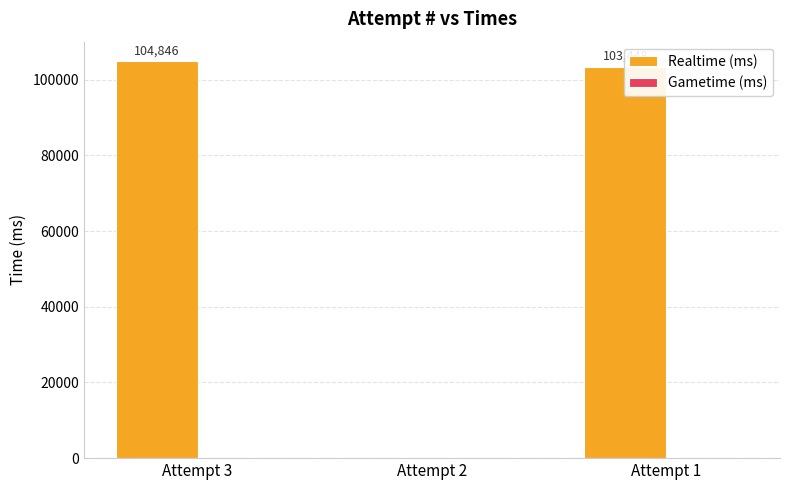

What is the change in value from Attempt 2 to Attempt 1?

+103448